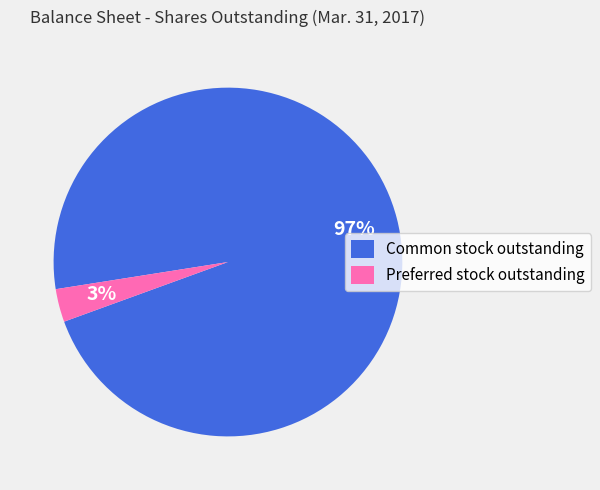

To the nearest percent, what percentage of the pie is Common stock outstanding?

97%